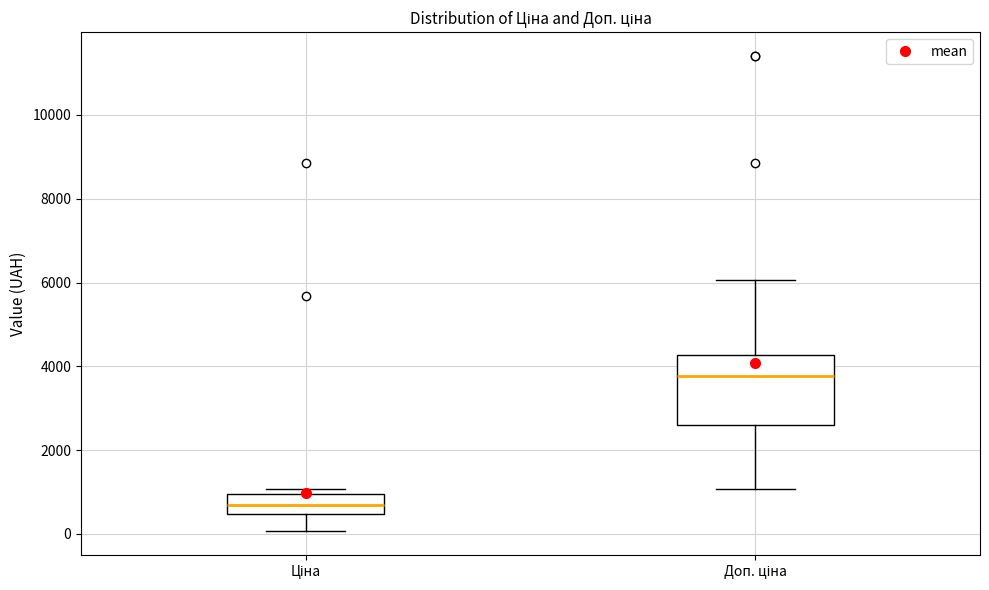

Where is the upper edge of the box for Ціна on the y-axis? The values are not printed on the chart, so give them approximately, as read against the axis.

1000